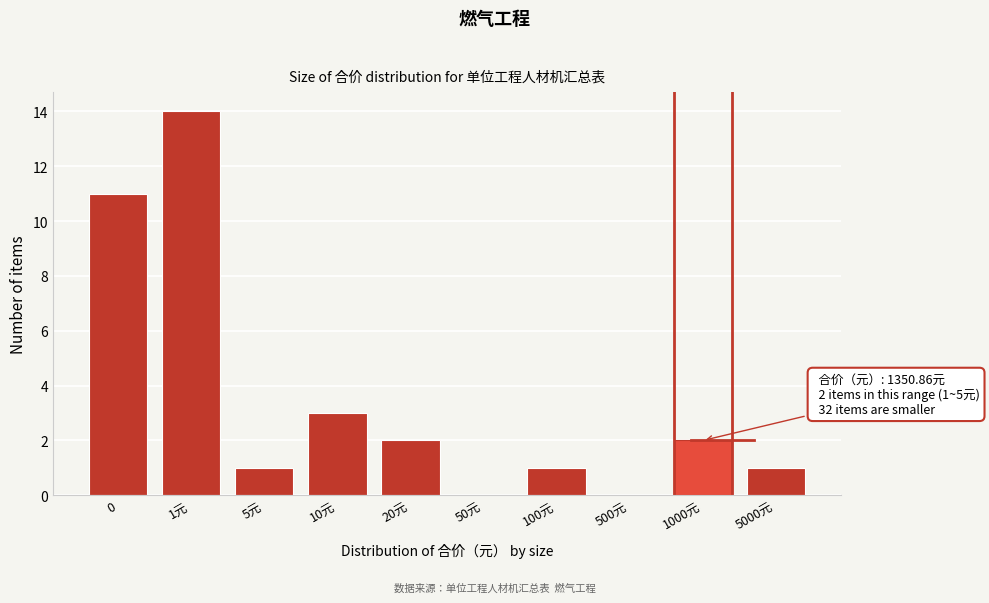

Reading left to right, extract all data points from this chart.

0=11	1元=14	5元=1	10元=3	20元=2	50元=0	100元=1	500元=0	1000元=2	5000元=1